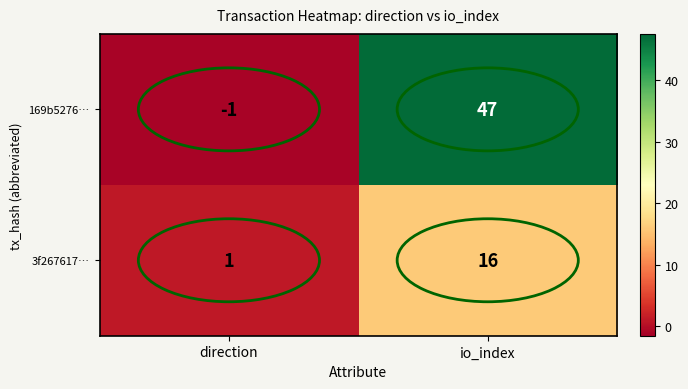

Count the number of categories in the chart.

2